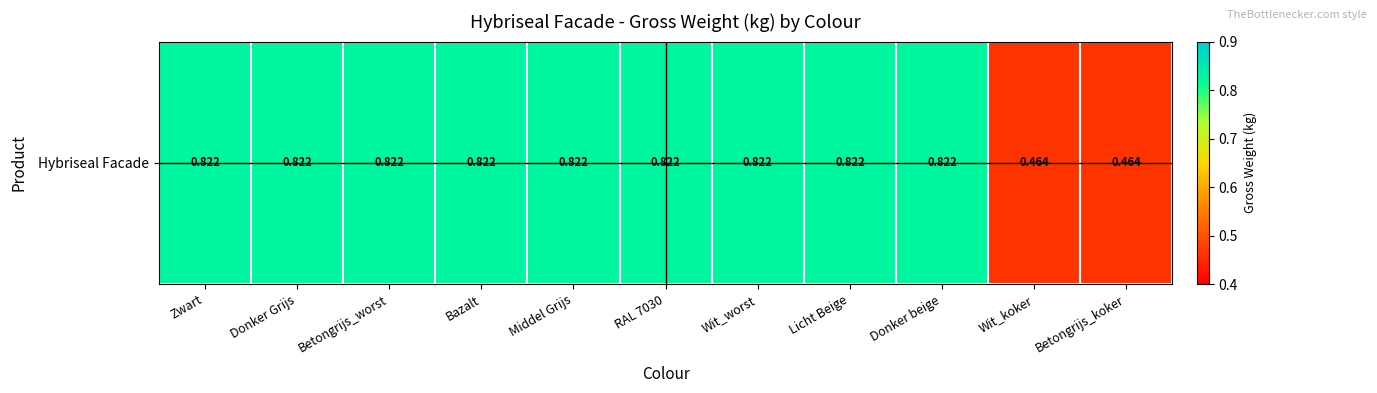

Reading right to left, transcribe all the data shown in this chart.

0.5	0.5	0.8	0.8	0.8	0.8	0.8	0.8	0.8	0.8	0.8